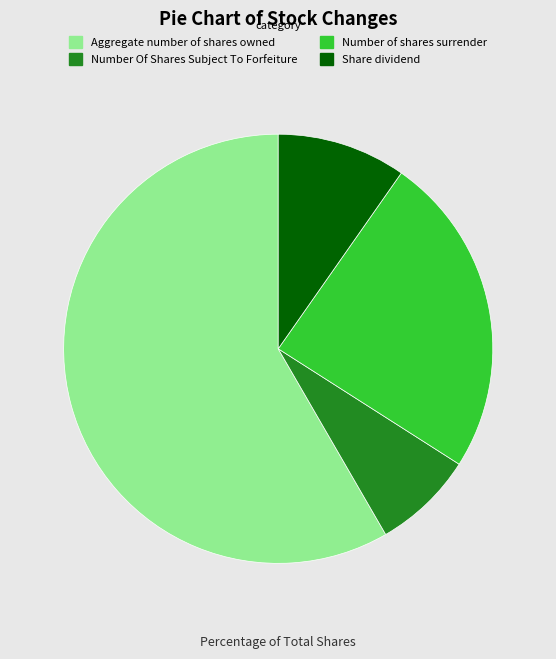

True or false: Number of shares surrender accounts for 19% of the total.

False